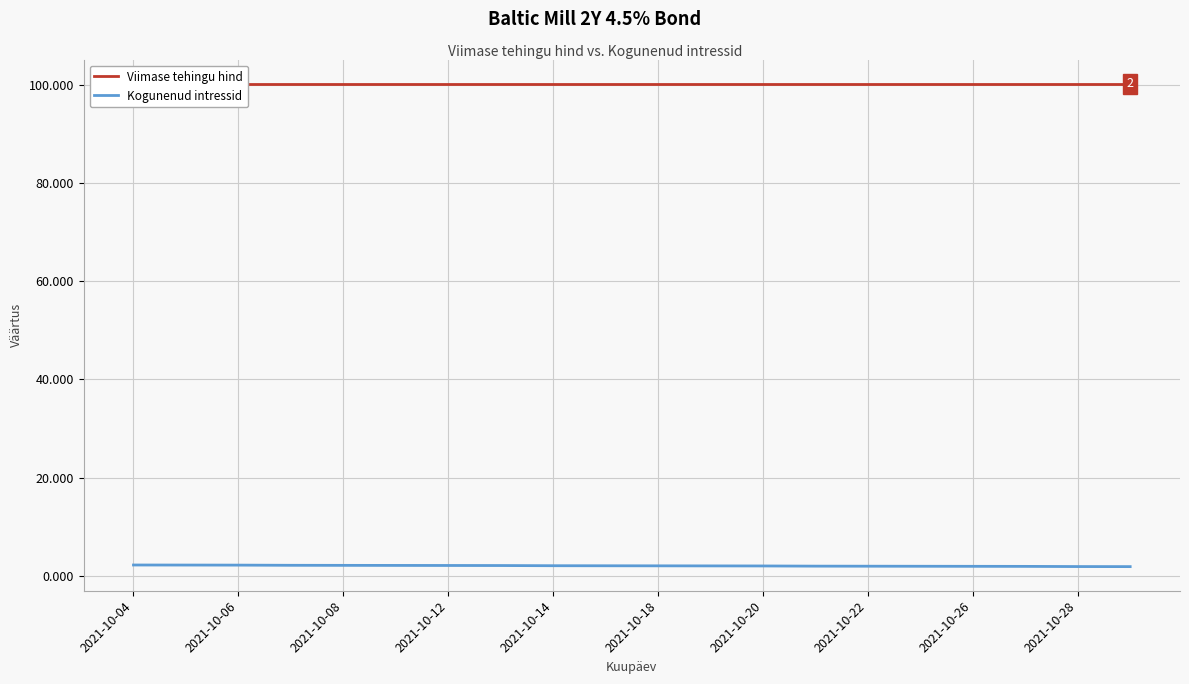

The Kogunenud intressid series shows 2.0 at 2021-10-20. True or false?

True